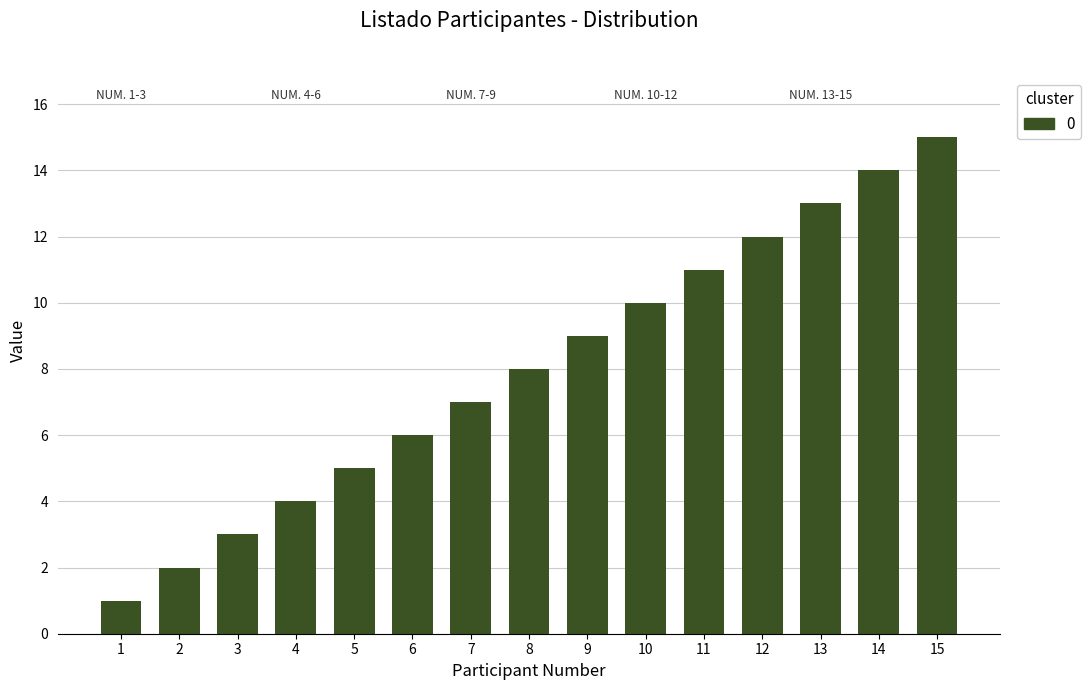

What is the average value?

8